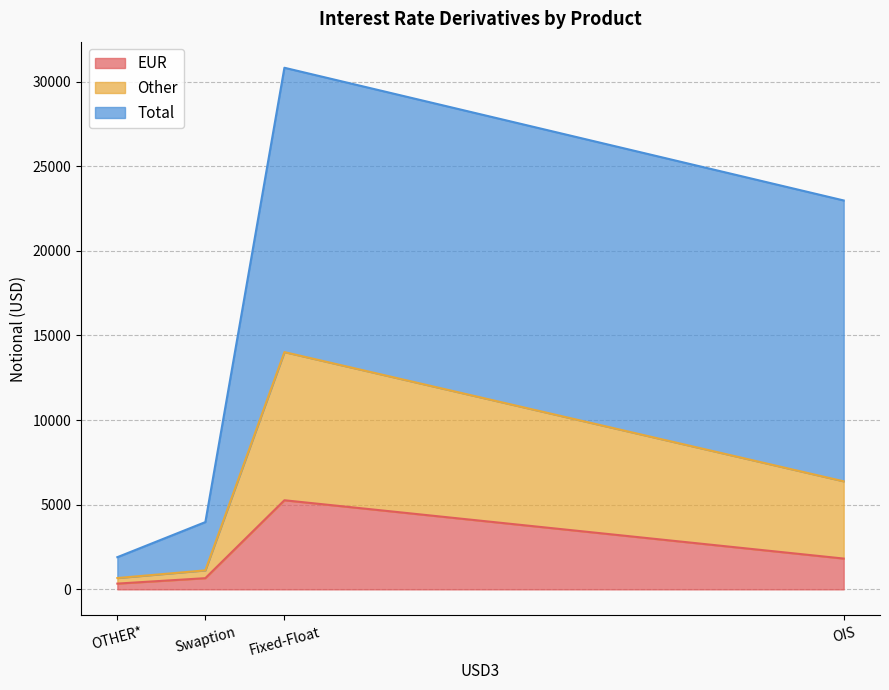

What is the minimum value shown in the chart?

329